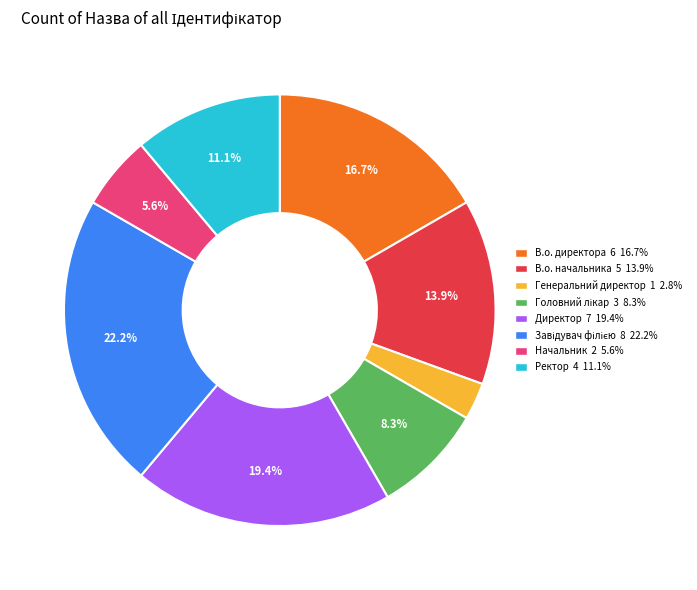

Which category has the smallest portion of the pie?

Генеральний директор